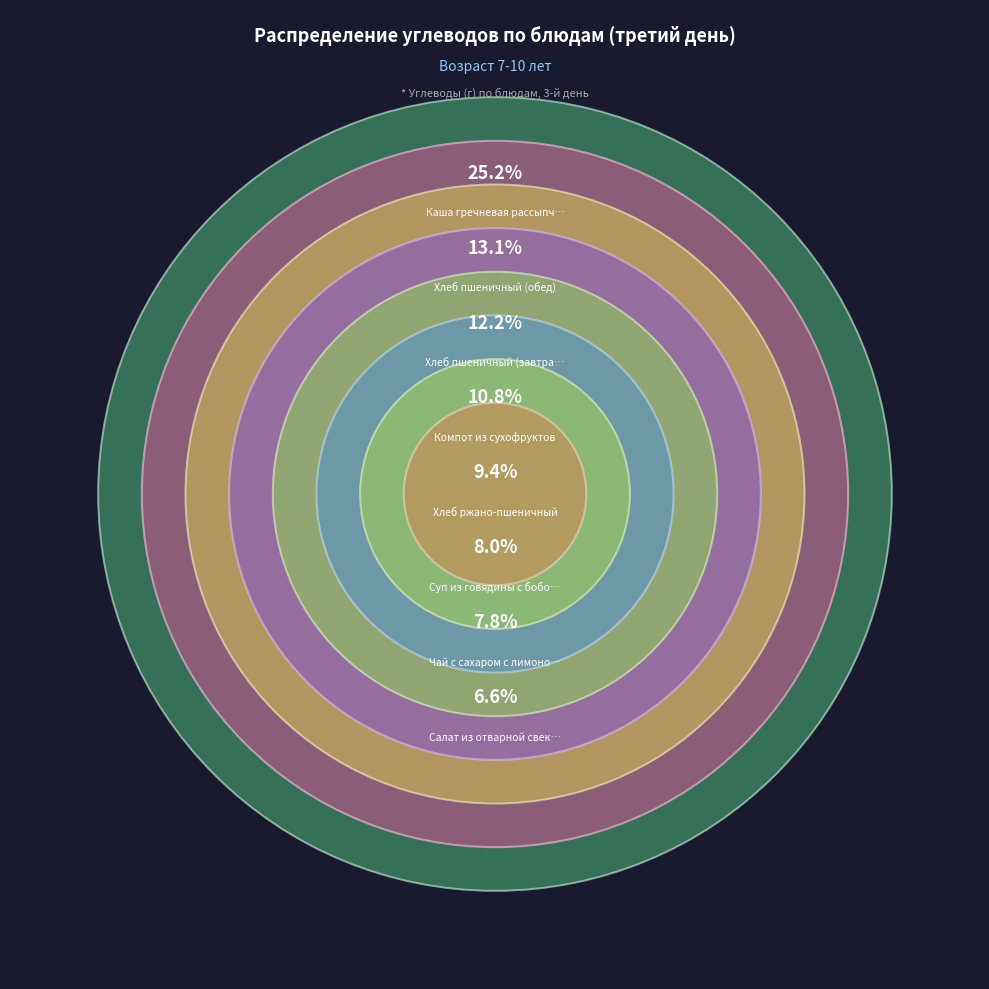

Rank the categories by value from highest to lowest.

Каша гречневая рассыпчатая с маслом, Хлеб пшеничный (обед), Хлеб пшеничный (завтрак), Компот из сухофруктов, Хлеб ржано-пшеничный, Суп из говядины с бобовыми, Чай с сахаром с лимоном, Салат из отварной свеклы, Плов с курицей, Колбаса отварная